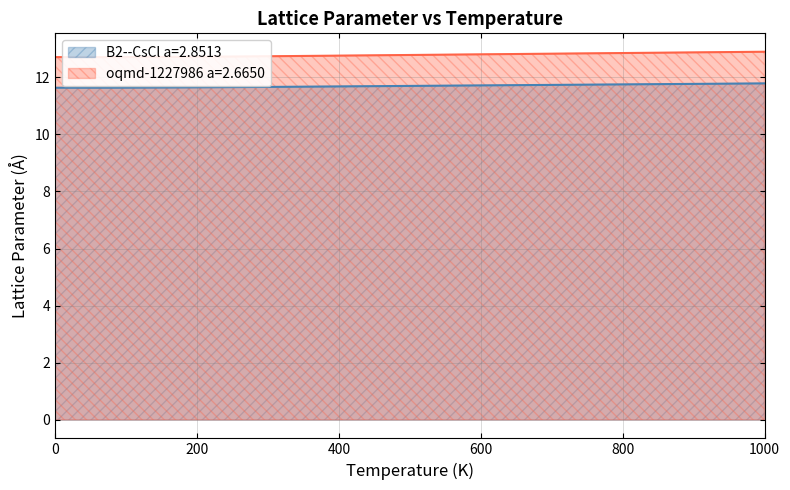

Reading right to left, list all the values displayed in this chart.

B2--CsCl a=2.8513: 1000.0=11.8	900.0=11.8	800.0=11.7	700.0=11.7	600.0=11.7	500.0=11.7	400.0=11.7	300.0=11.7	200.0=11.6	100.0=11.6	0.0=11.6
oqmd-1227986 a=2.6650: 1000.0=12.9	900.0=12.9	800.0=12.8	700.0=12.8	600.0=12.8	500.0=12.8	400.0=12.8	300.0=12.7	200.0=12.7	100.0=12.7	0.0=12.7